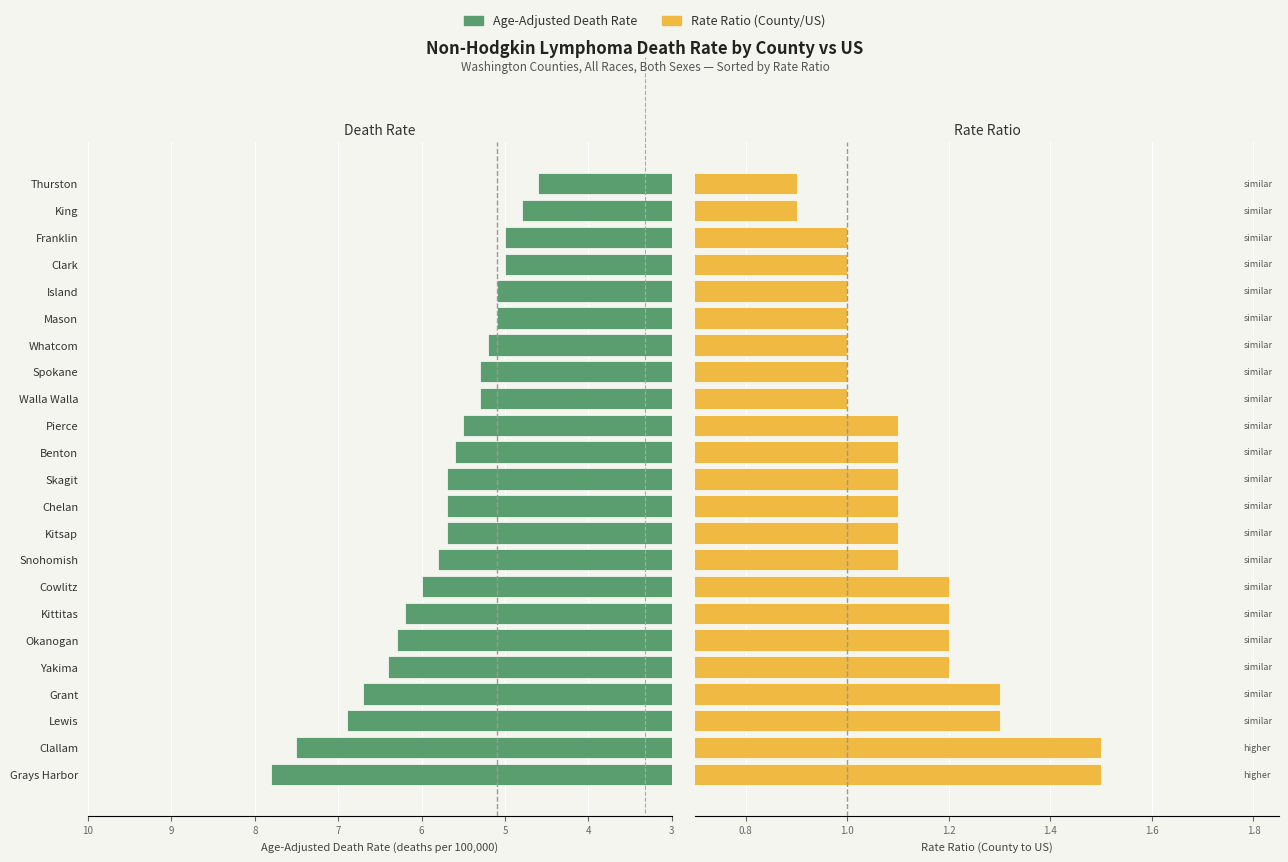

How many series are shown in this chart?

2